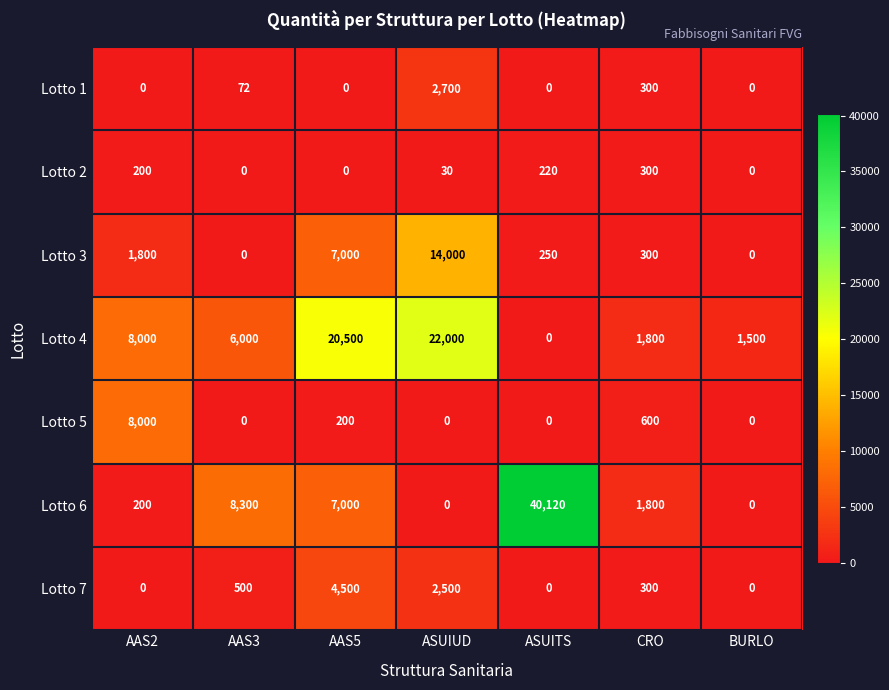

Count the number of categories in the chart.

7